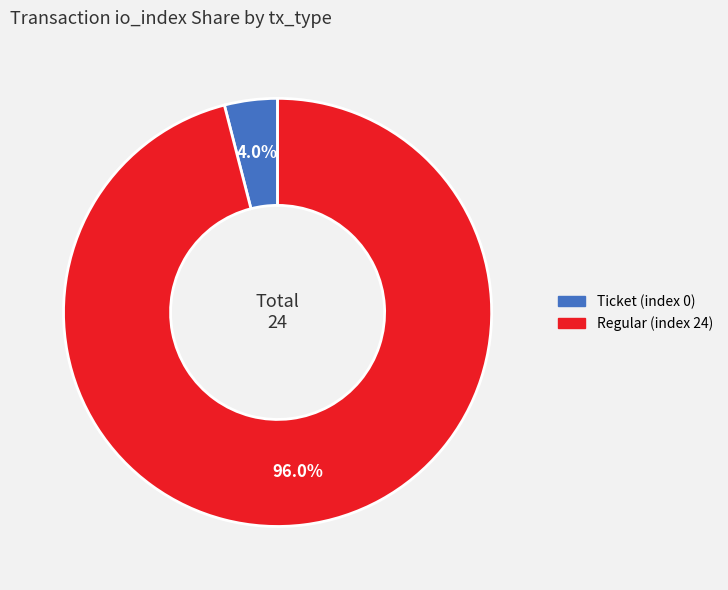

To the nearest percent, what is the combined percentage of Ticket (index 0) and Regular (index 24)?

100%